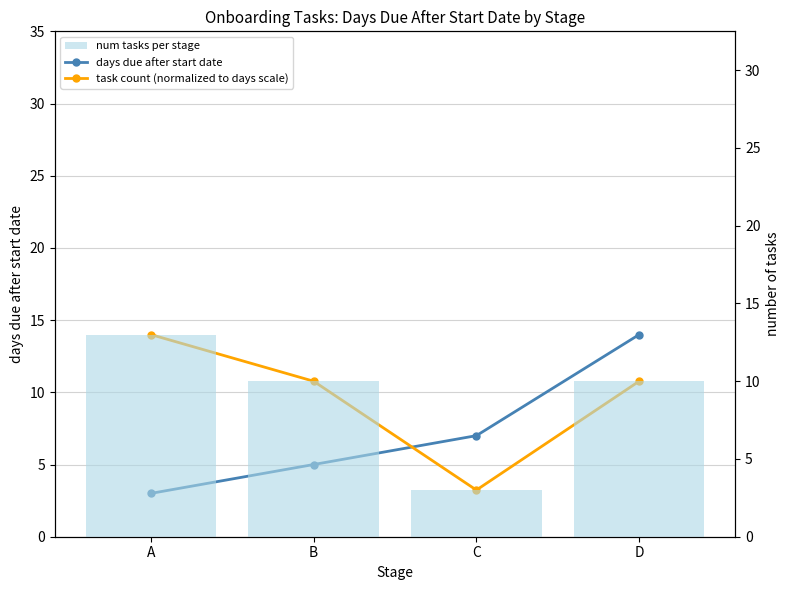

What are all the series names shown in the legend?

days due after start date, task count (normalized to days scale), num tasks per stage